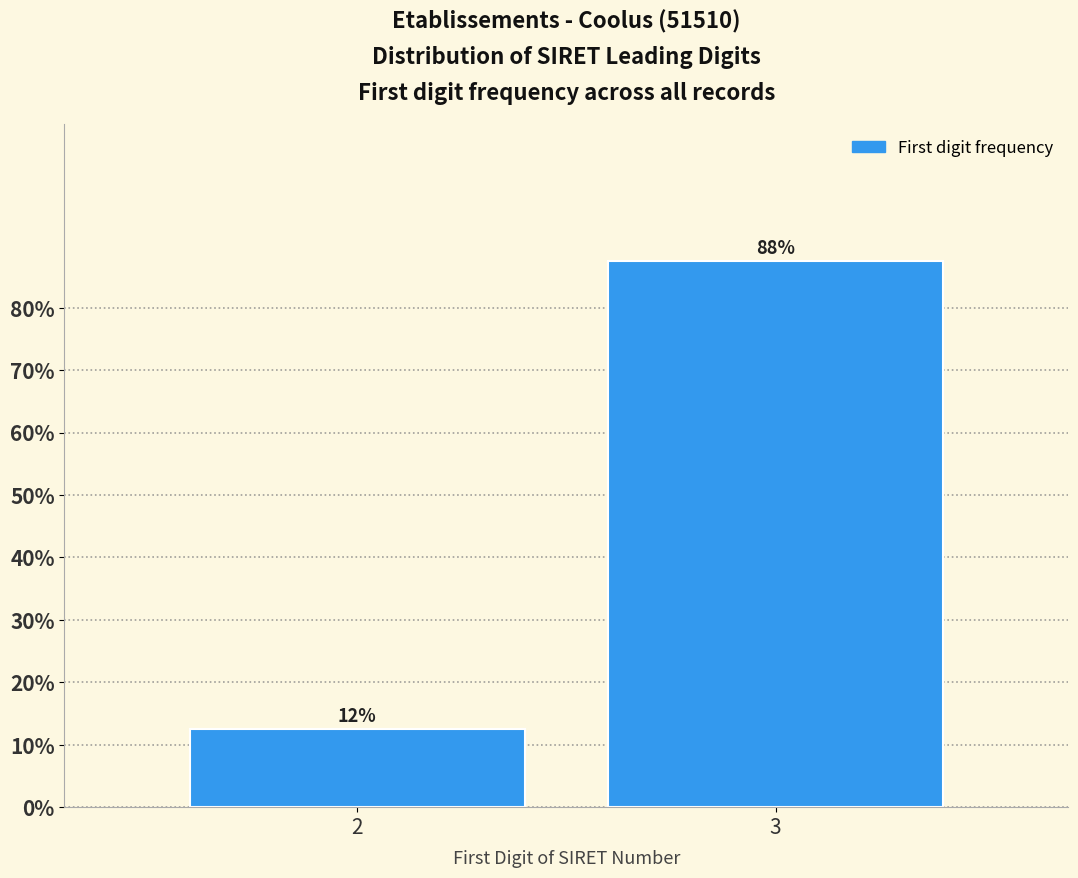

How many bars are there in total?

2